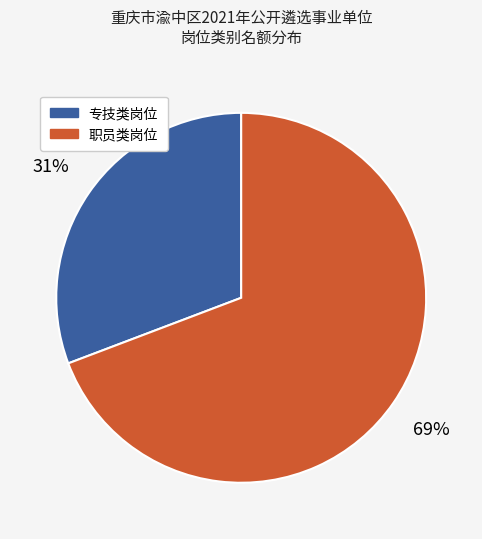

Does any single category account for the majority?

Yes